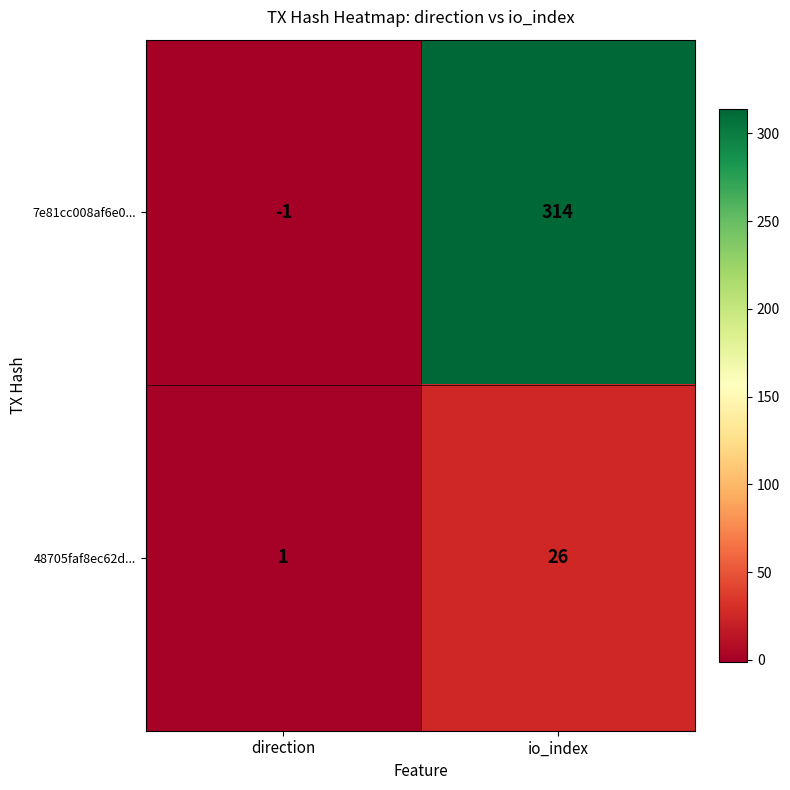

Which series changed the most between direction and io_index?

7e81cc008af6e0...